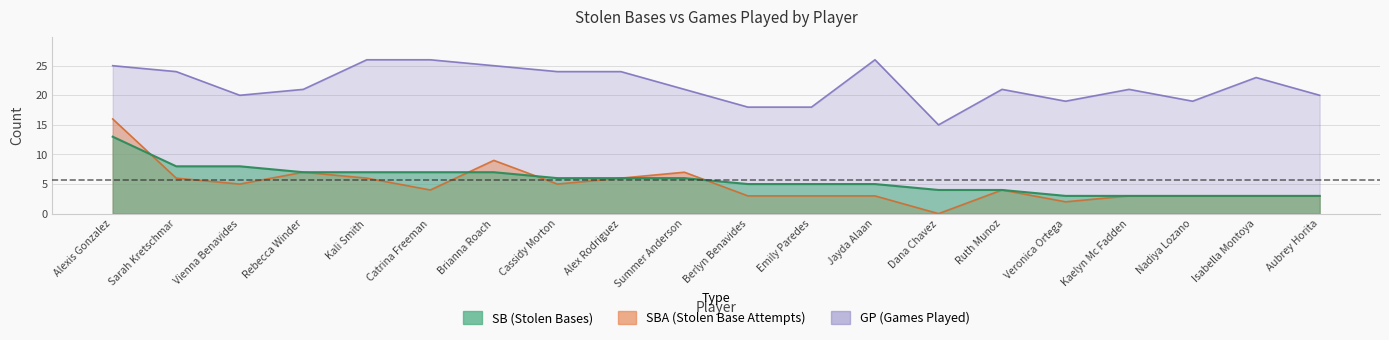

What is the sum of all SBA values?

98